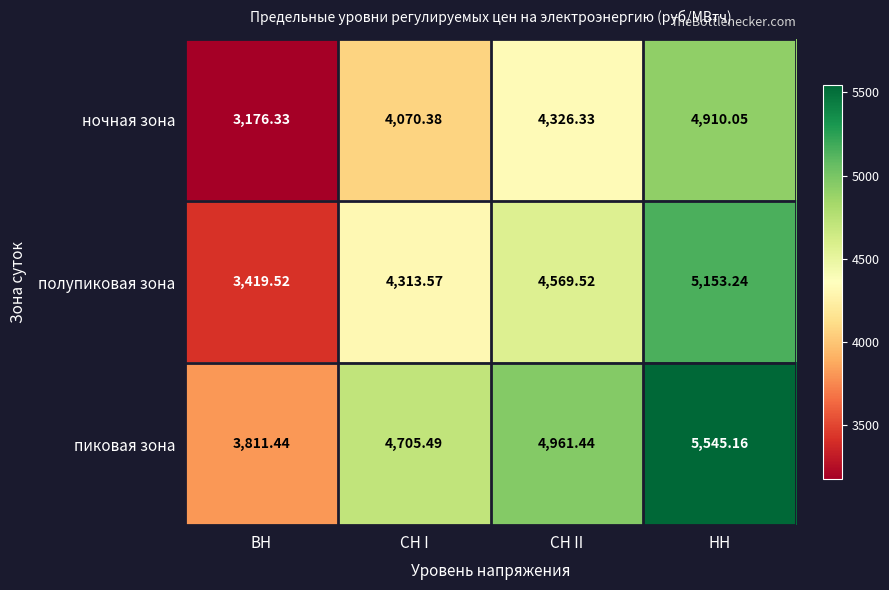

Which label corresponds to the smallest value in the chart?

ВН